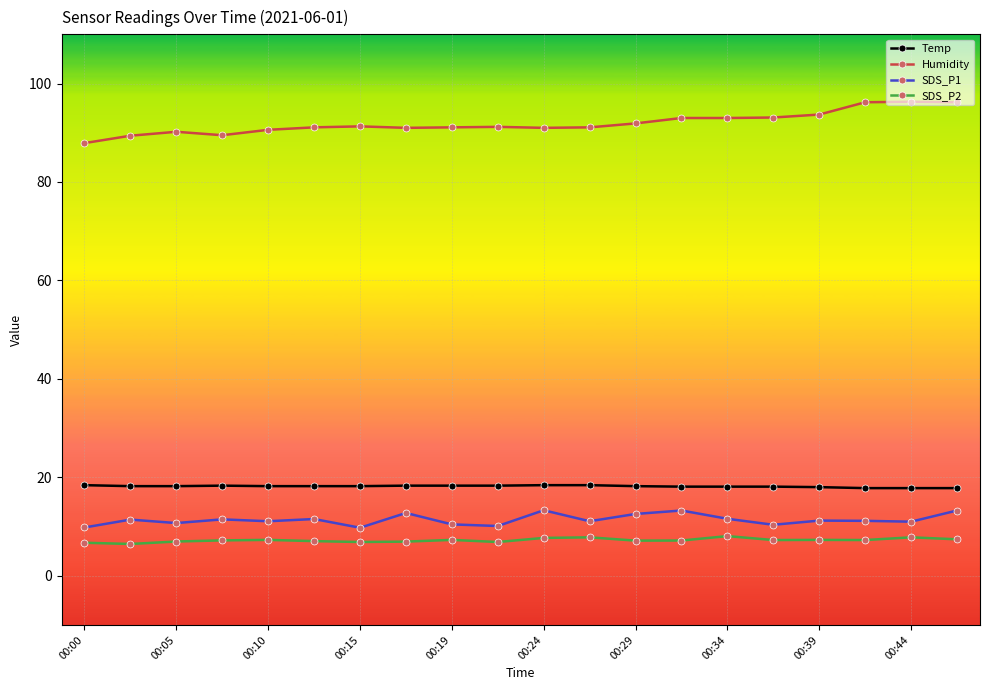

True or false: Temp and Humidity intersect in this chart.

False